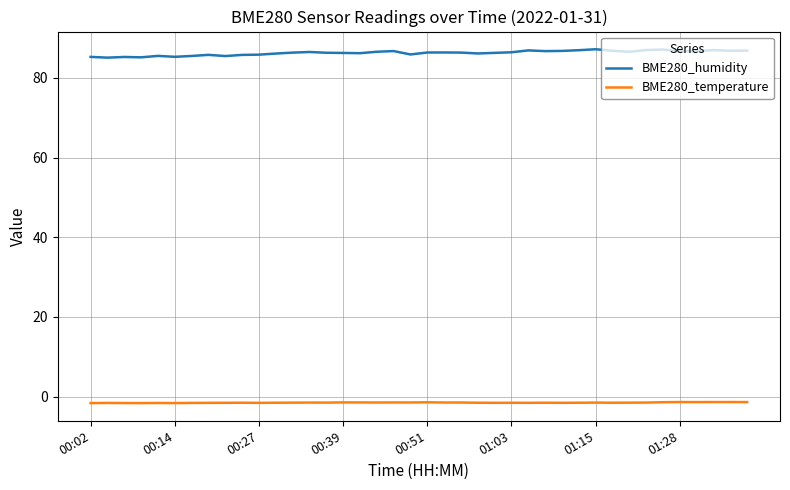

How many lines are shown in the chart?

2